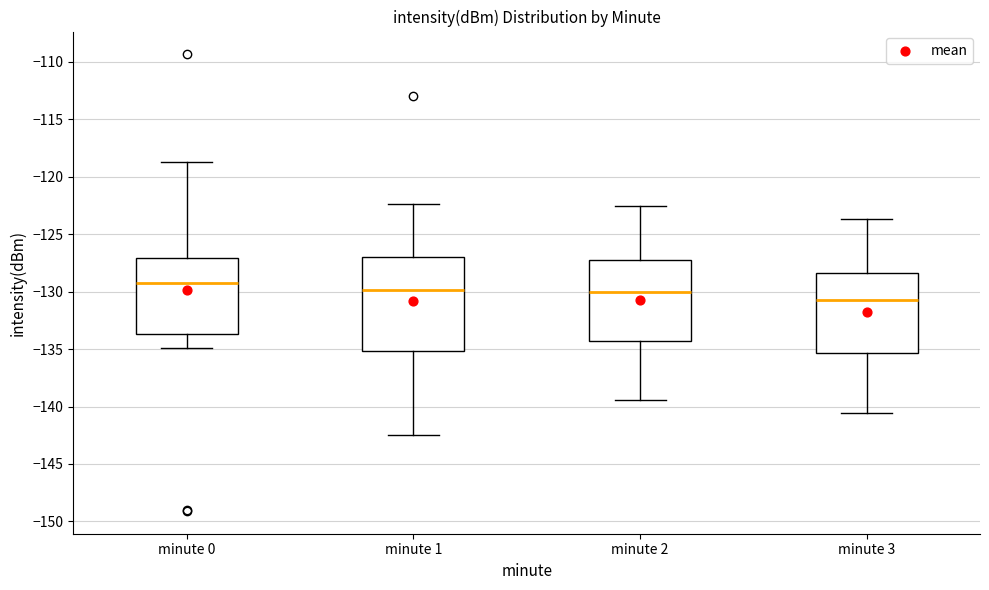

Reading left to right, transcribe this box plot: for each box, give where its median line is, the range the box spans, and where its two whiskers end, as read against the y-axis. The values are not printed on the chart, so give them approximately, as read against the axis.

minute 0: median -129.0, box -133.5 to -127.0, whiskers -135.0 to -118.5
minute 1: median -130.0, box -135.0 to -127.0, whiskers -142.5 to -122.5
minute 2: median -130.0, box -134.5 to -127.0, whiskers -139.5 to -122.5
minute 3: median -130.5, box -135.5 to -128.5, whiskers -140.5 to -123.5